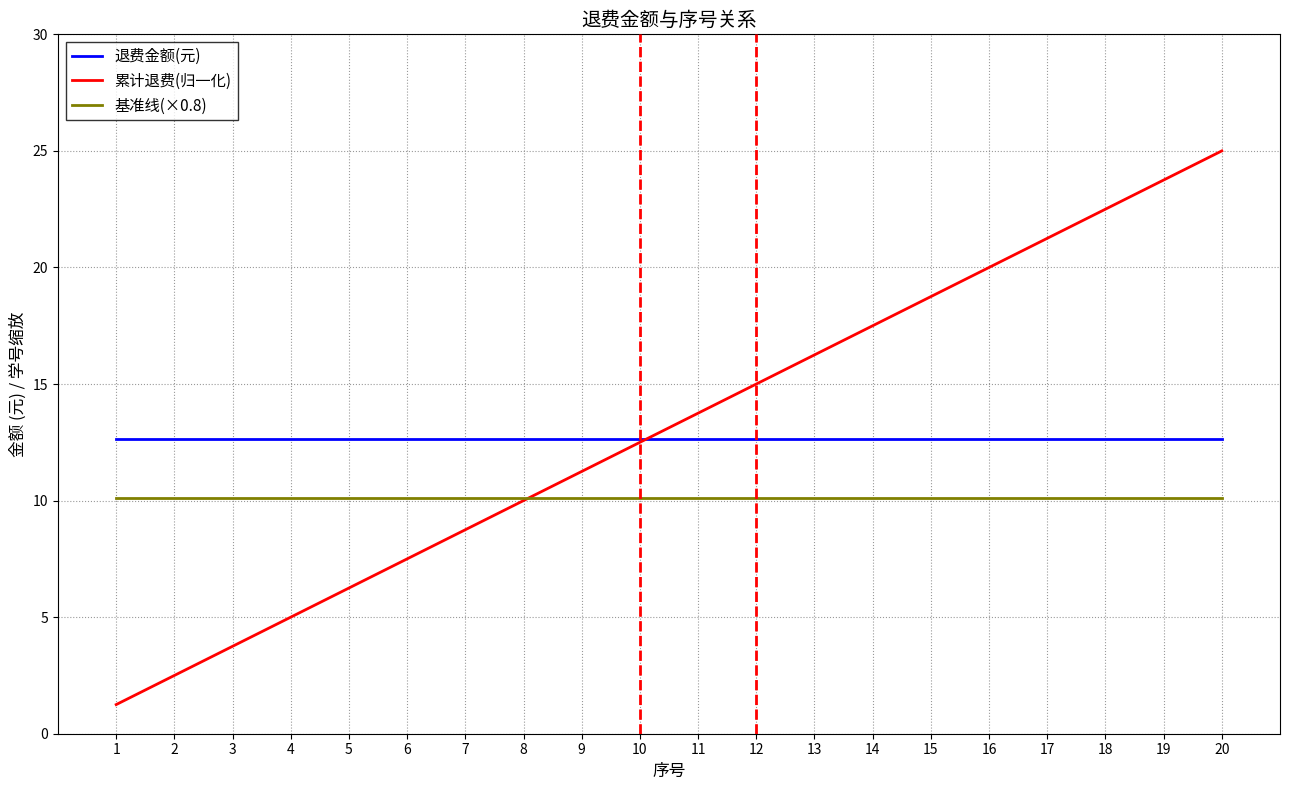

What is the greatest value displayed?

25.0